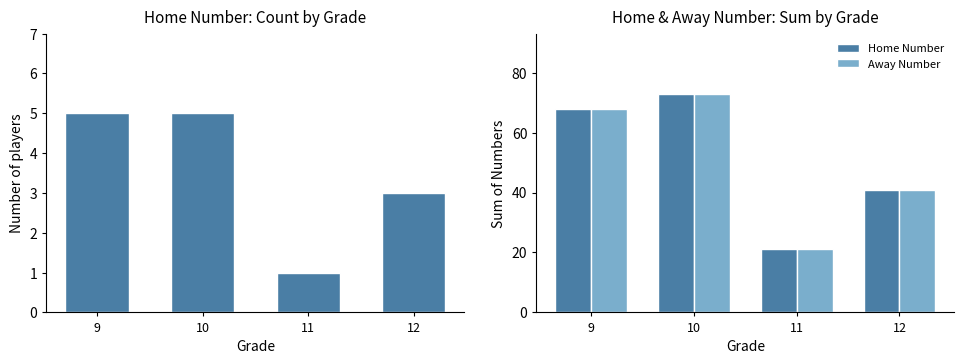

What is the total value across all series at 10?

151